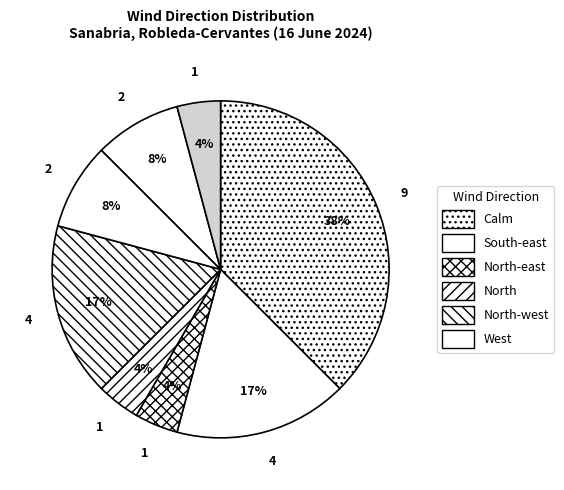

Count the number of slices in the pie.

8